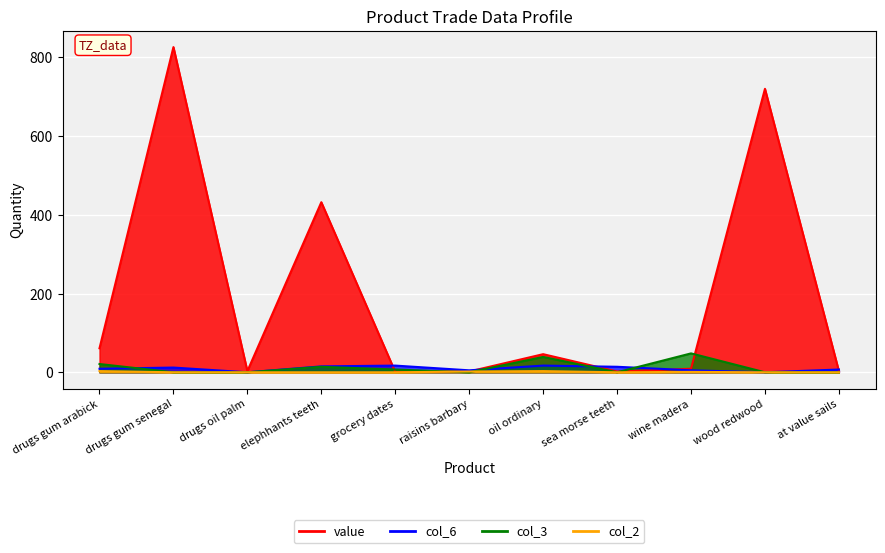

At how many categories does at least one series exceed 252?

3